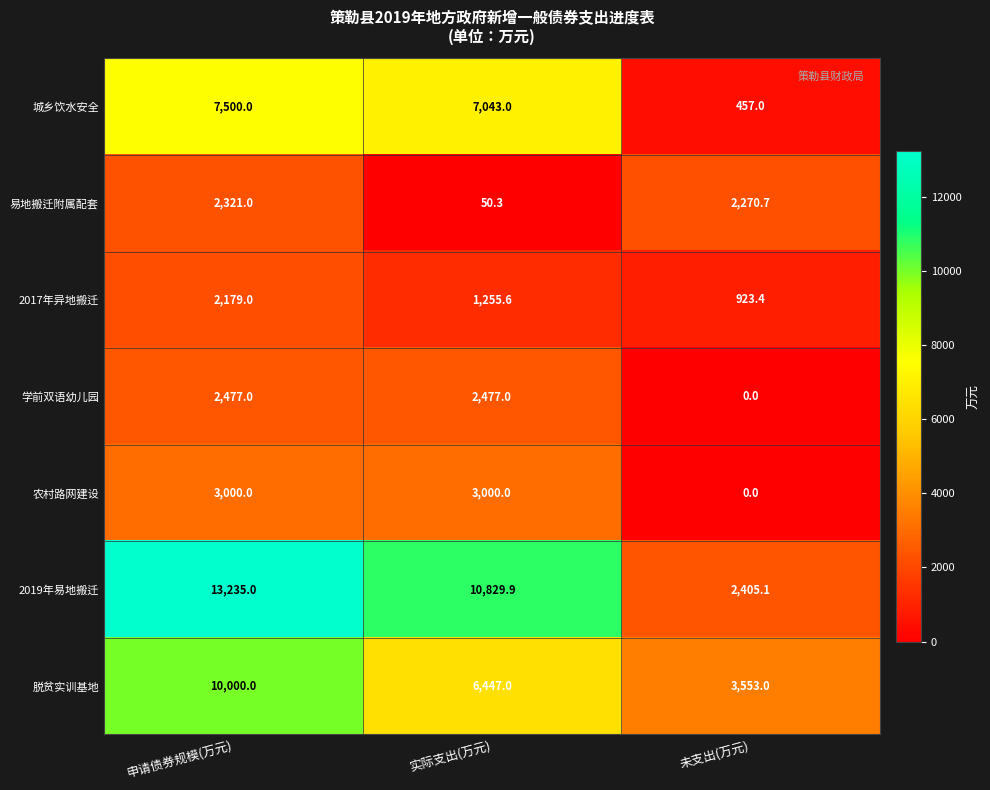

Where is 易地搬迁附属配套 nearest to the value 1185?

未支出(万元)